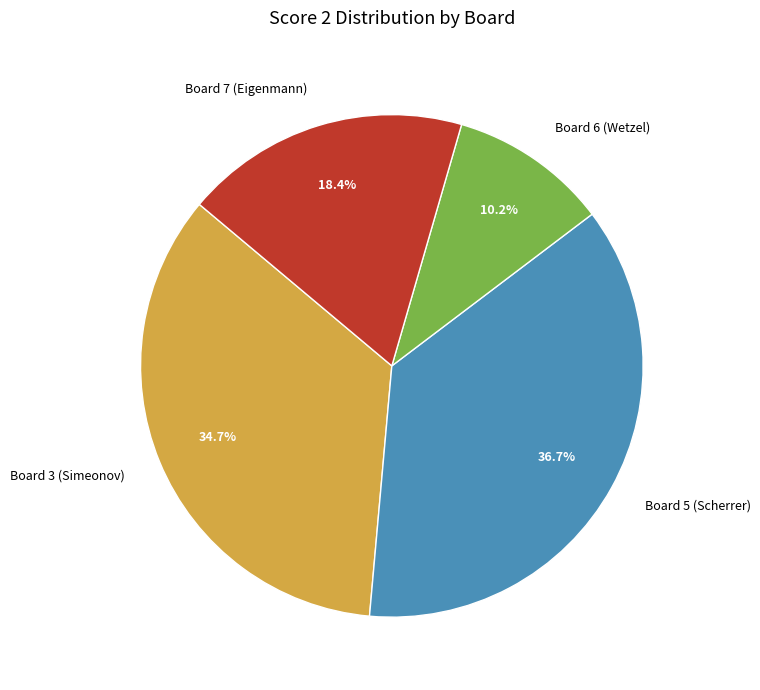

Is there a majority slice in this chart?

No